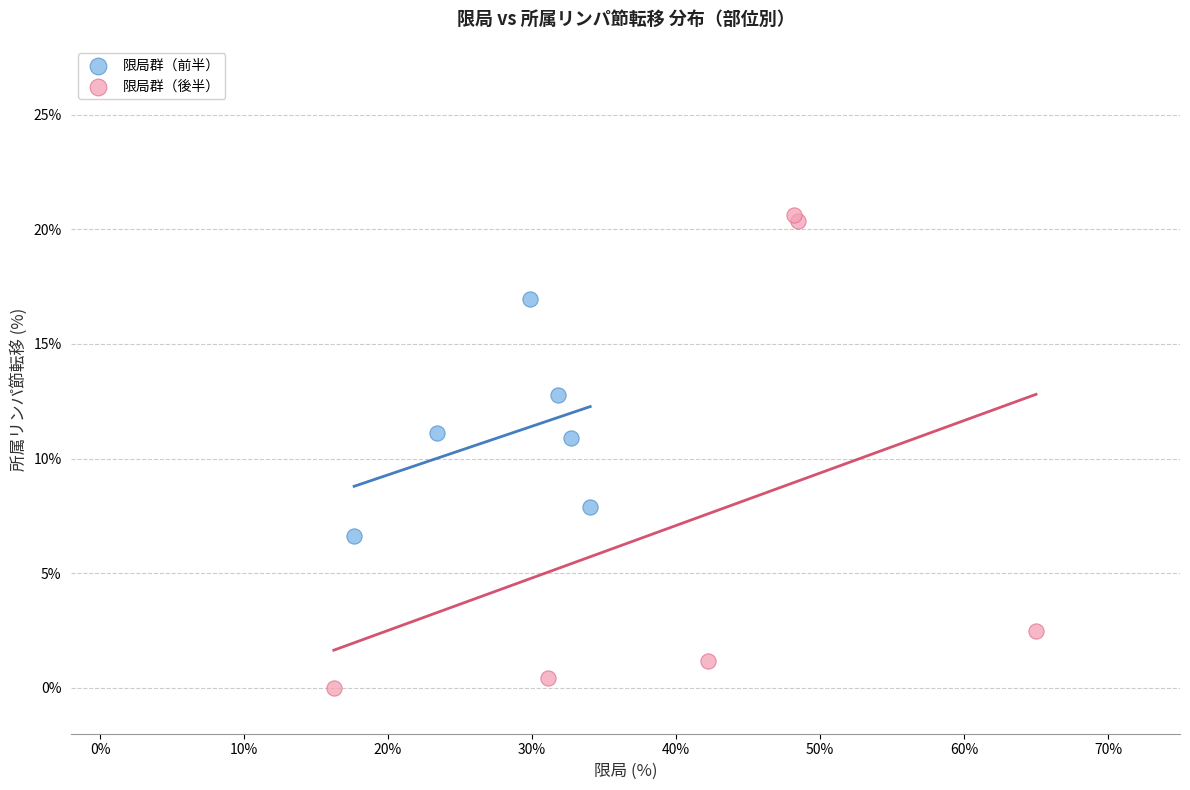

Which series has the largest Y range (max minus min)?

限局群（後半）